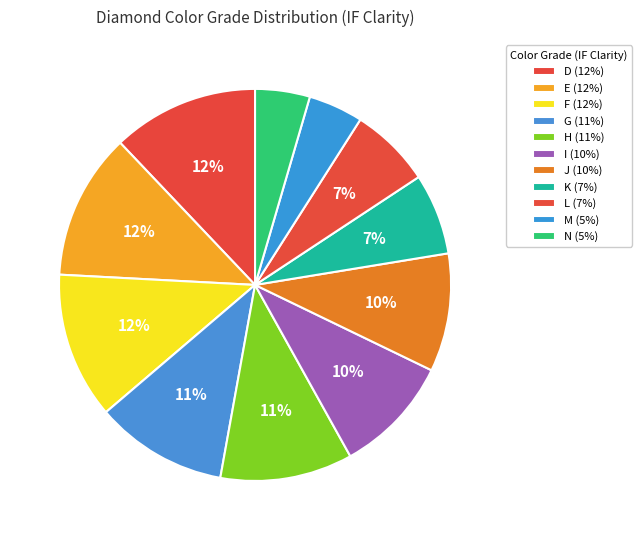

Is it true that G is 16% of the pie?

False